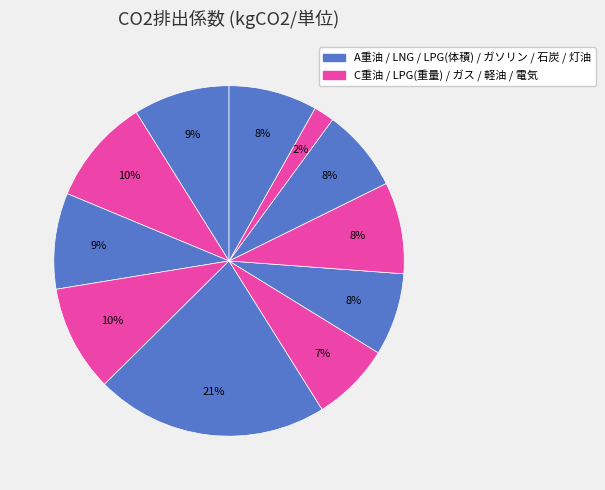

How many slices are in this pie chart?

11